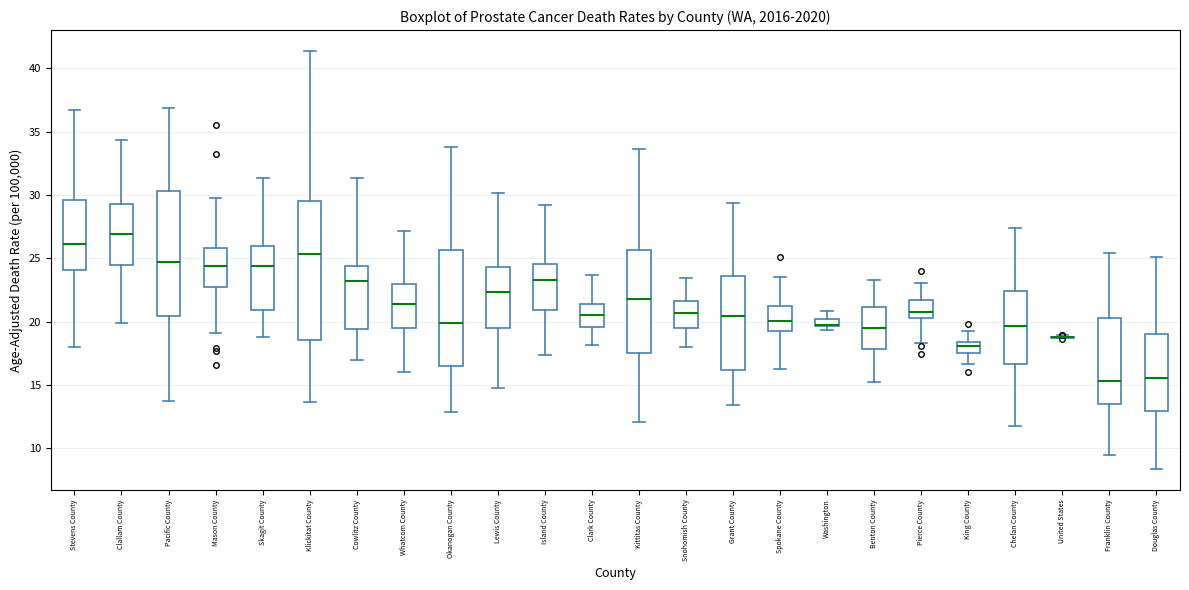

Comparing the boxes themselves (not the whiskers), which one is the tallest?

Klickitat County